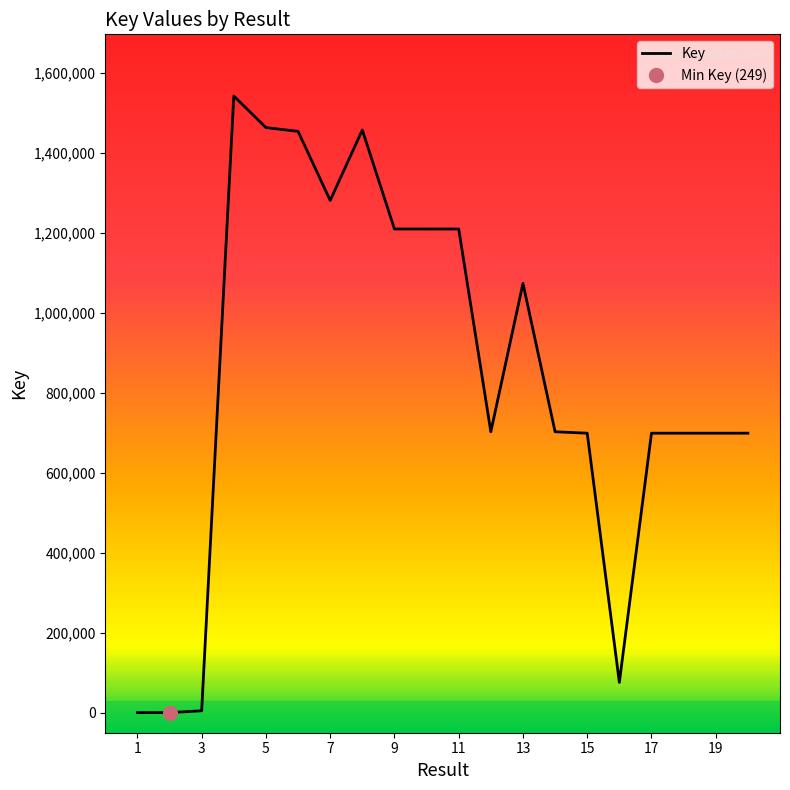

What is the maximum value for Key?

1541732